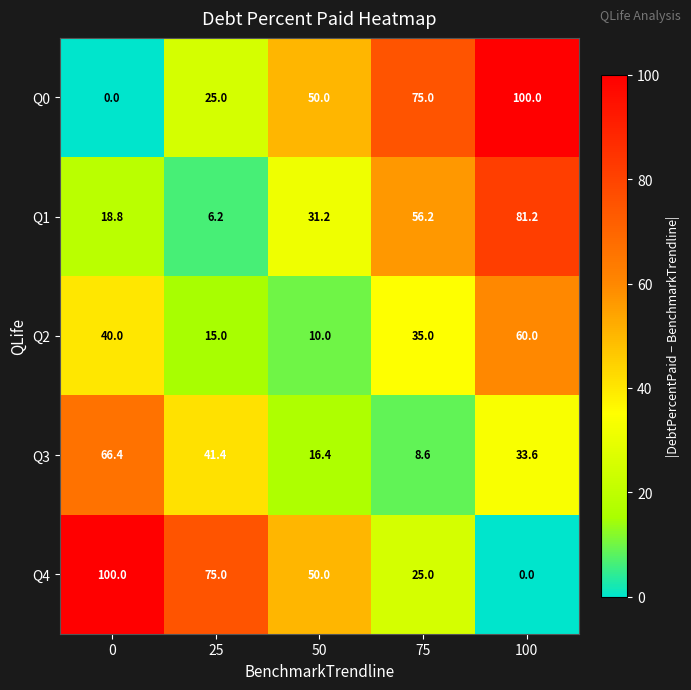

Reading right to left, extract all data points from this chart.

Q0: 100.0	75.0	50.0	25.0	0.0
Q1: 81.2	56.2	31.2	6.2	18.8
Q2: 60.0	35.0	10.0	15.0	40.0
Q3: 33.6	8.6	16.4	41.4	66.4
Q4: 0.0	25.0	50.0	75.0	100.0